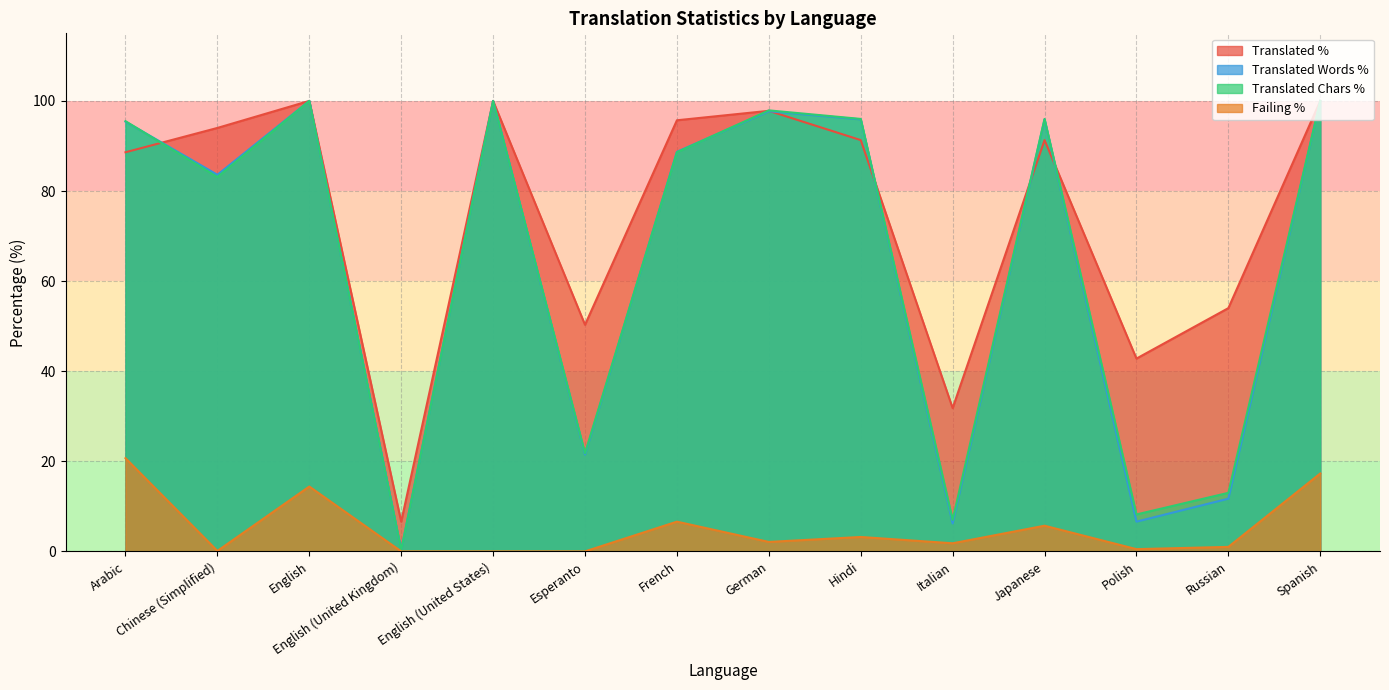

Reading left to right, extract all data points from this chart.

translated_percent: 88.6	94.0	100.0	6.6	100.0	50.3	95.7	97.8	91.3	31.8	91.3	42.8	54.0	100.0
translated_words_percent: 95.4	83.6	100.0	0.3	100.0	21.5	88.7	97.7	95.9	6.2	95.9	6.6	11.7	100.0
translated_chars_percent: 95.5	83.1	100.0	0.3	100.0	21.8	88.6	97.9	96.0	7.0	96.0	8.2	13.0	100.0
failing_percent: 20.7	0.1	14.4	0.0	0.0	0.0	6.6	2.1	3.2	1.8	5.7	0.5	1.0	17.3